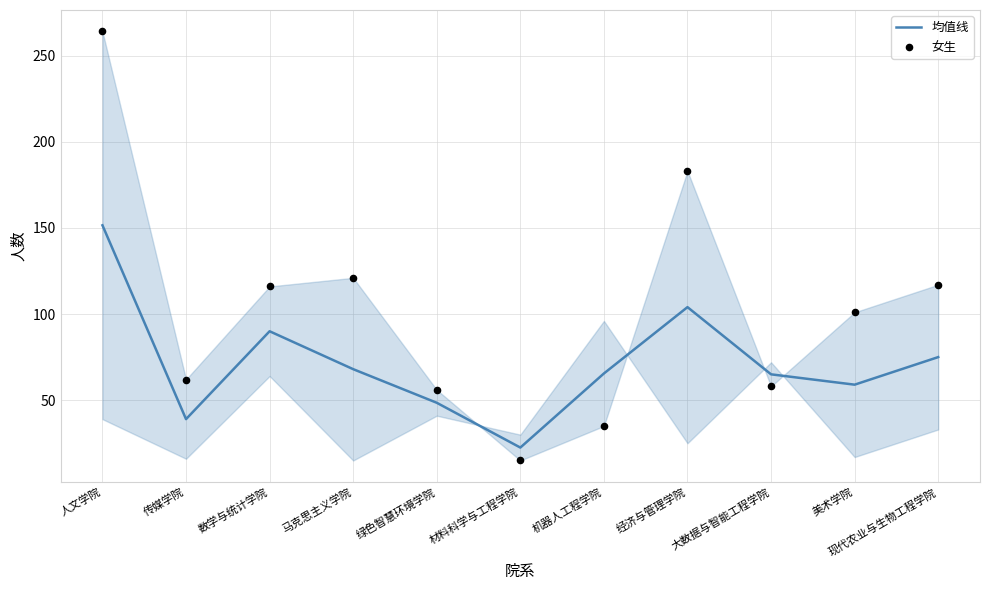

At which category is the sum across all series the highest?

人文学院